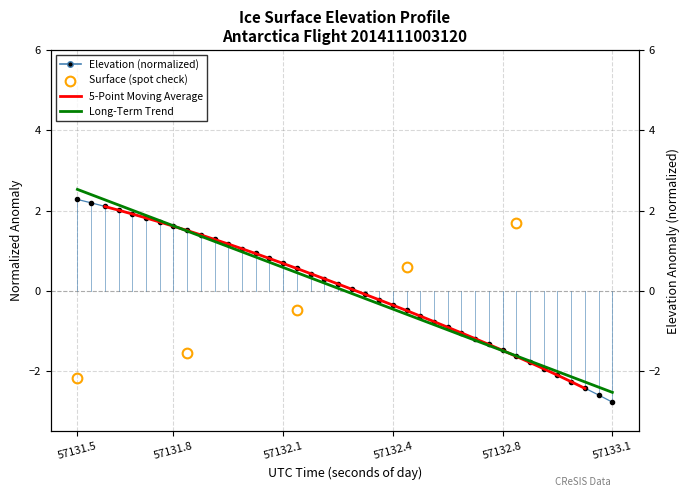

What is the greatest value displayed?

2.5